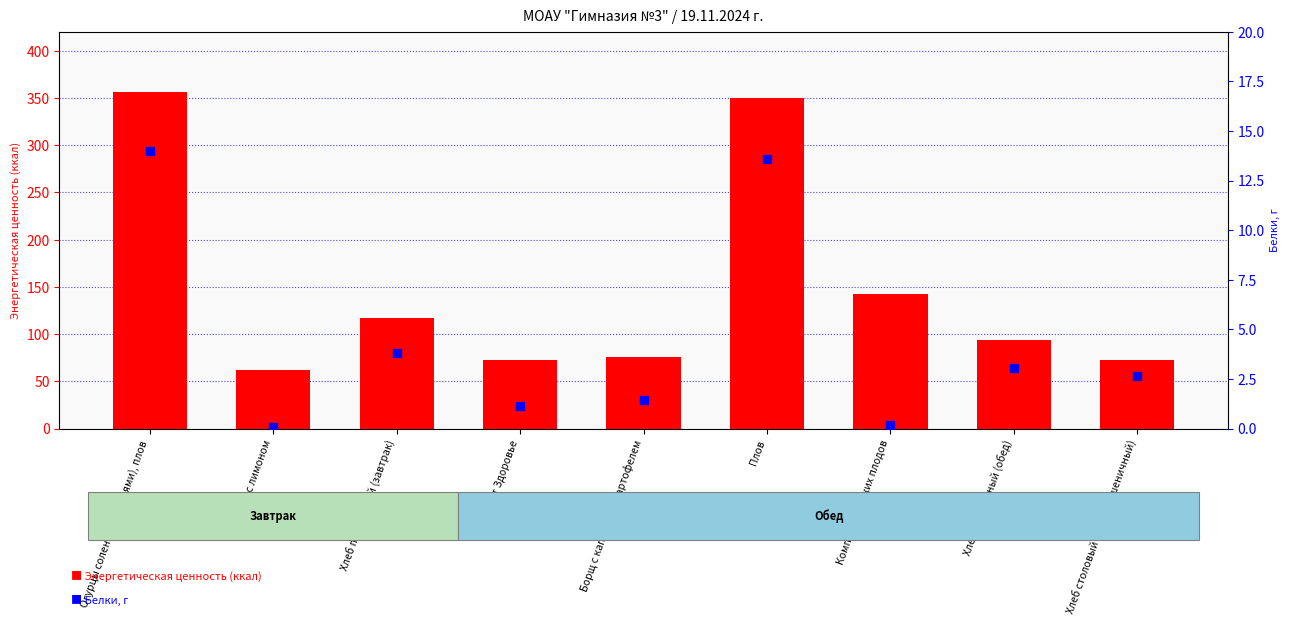

Which series has the widest spread of Y values?

Энергетическая ценность (ккал)